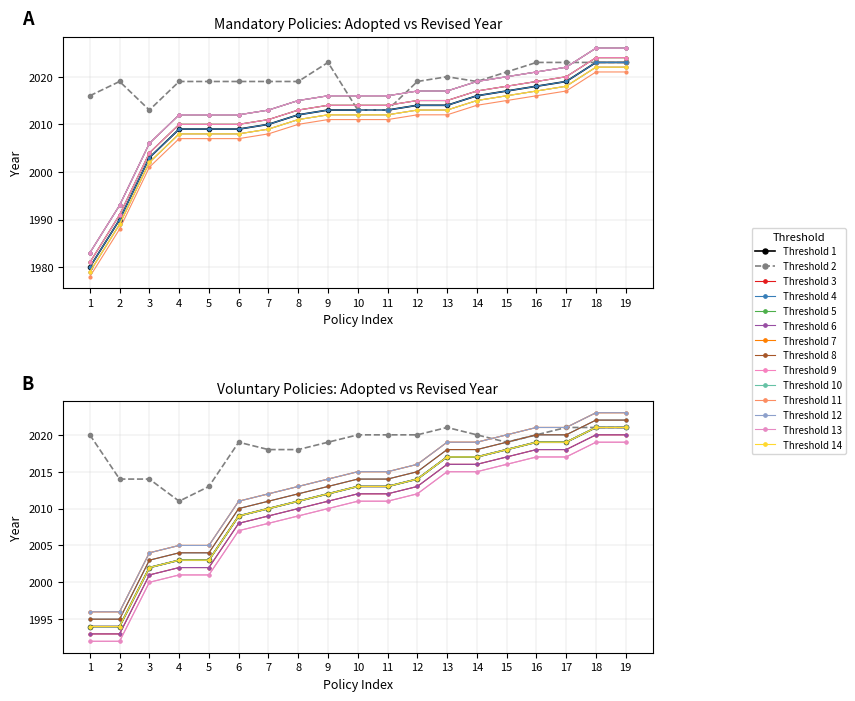

True or false: Voluntary has more than 1 points higher than both neighbors.

False